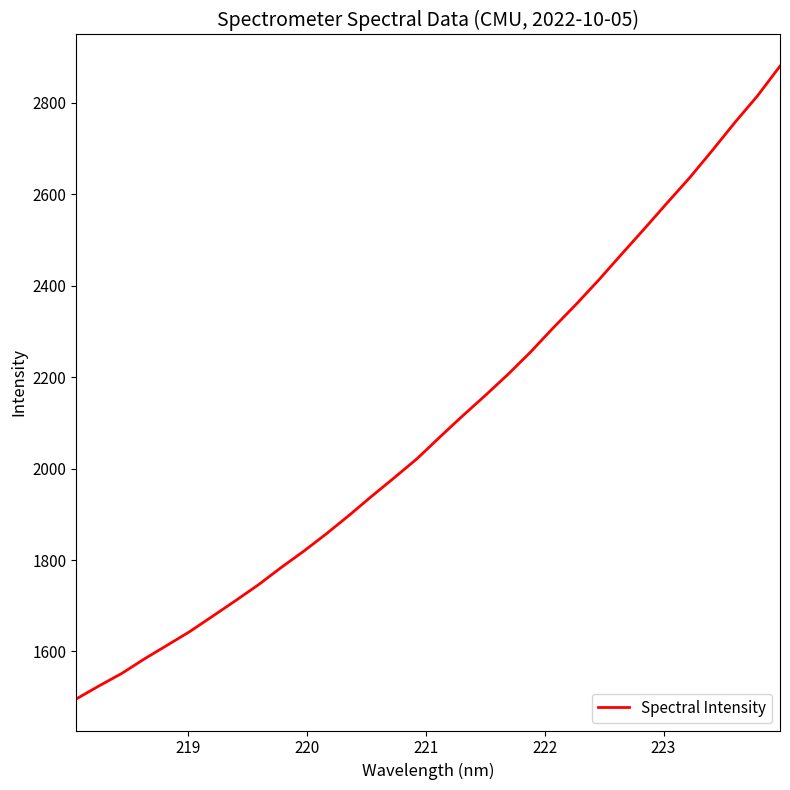

What is the greatest value displayed?

2879.8